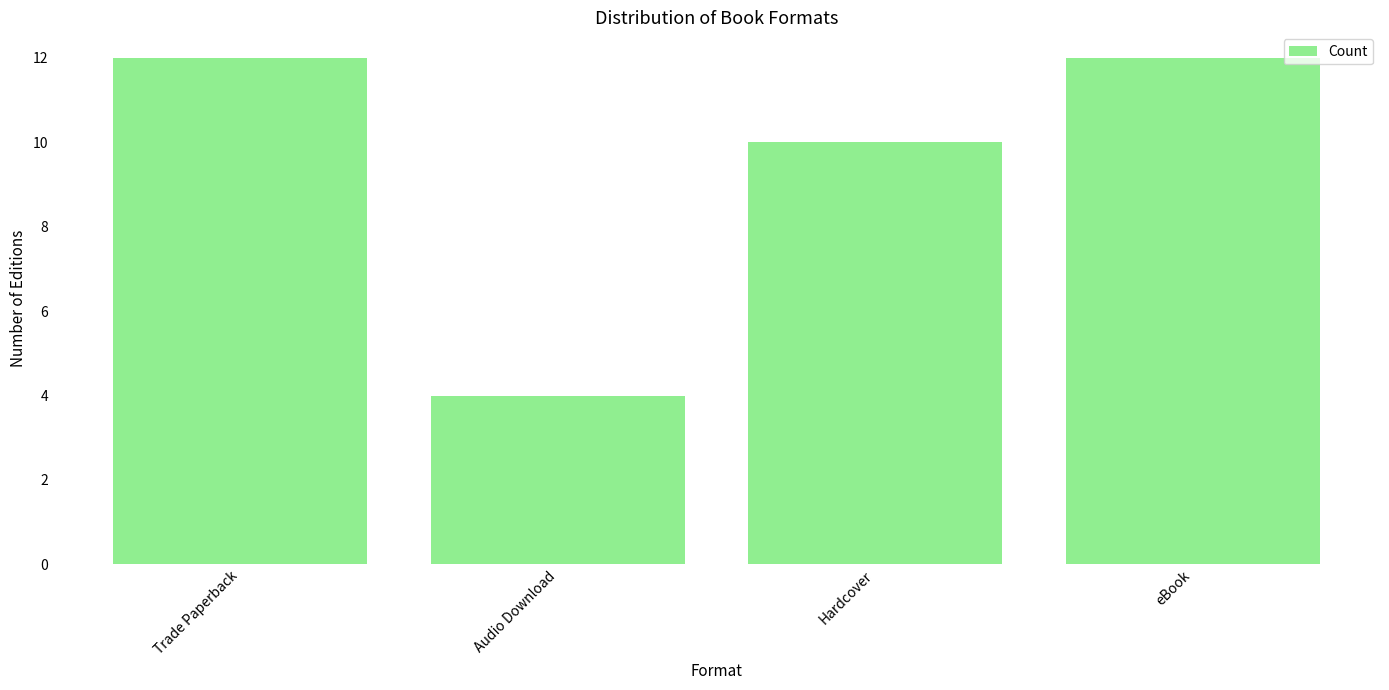

The chart shows a value of 12 at Trade Paperback. True or false?

True